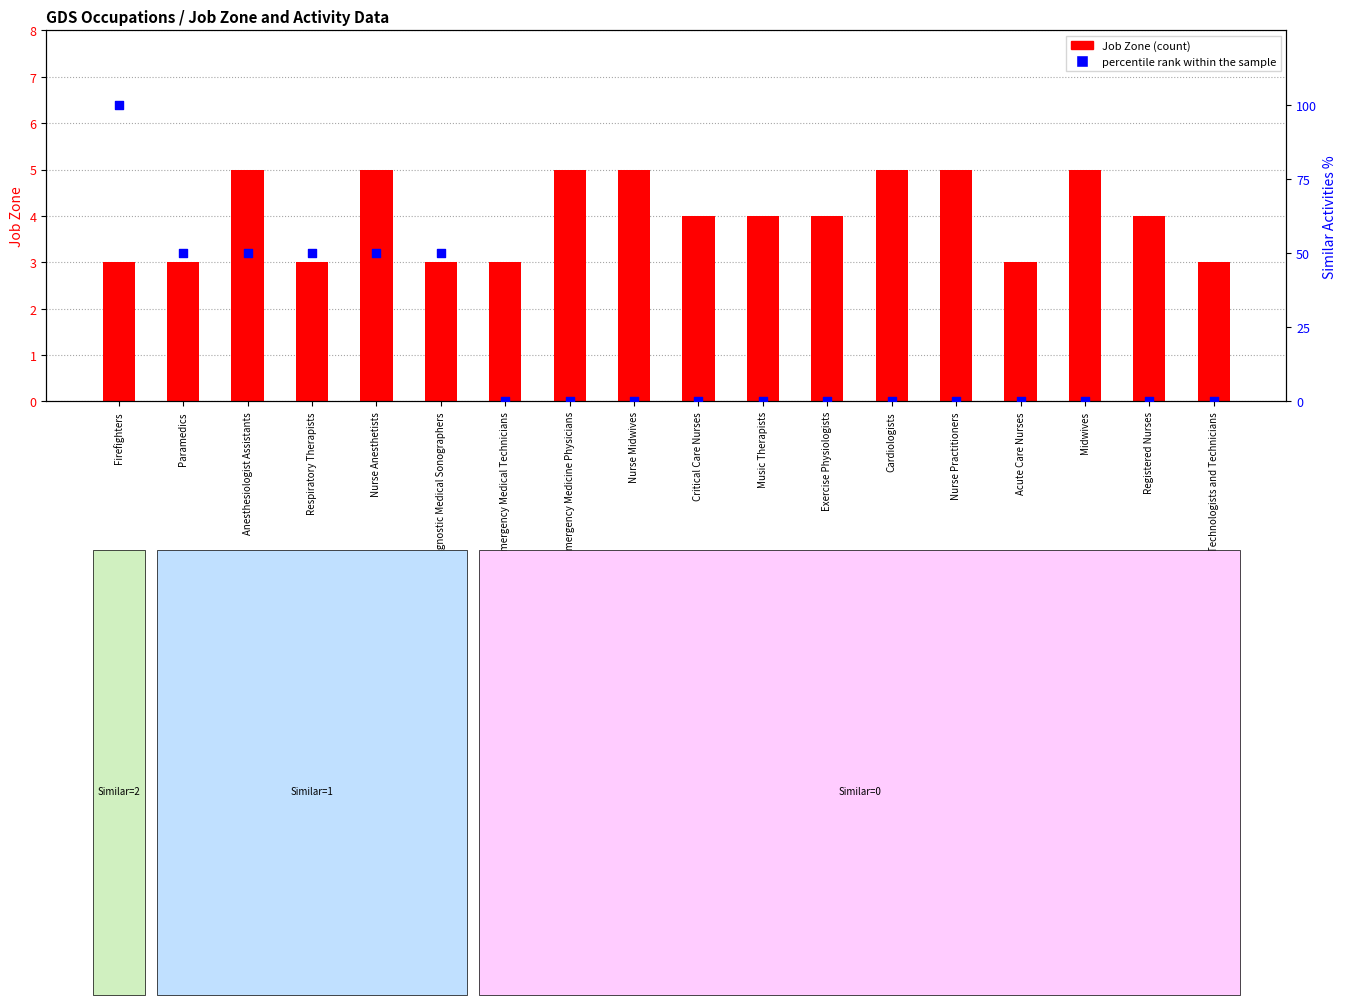

Which series has the largest total across all categories?

percentile rank within the sample